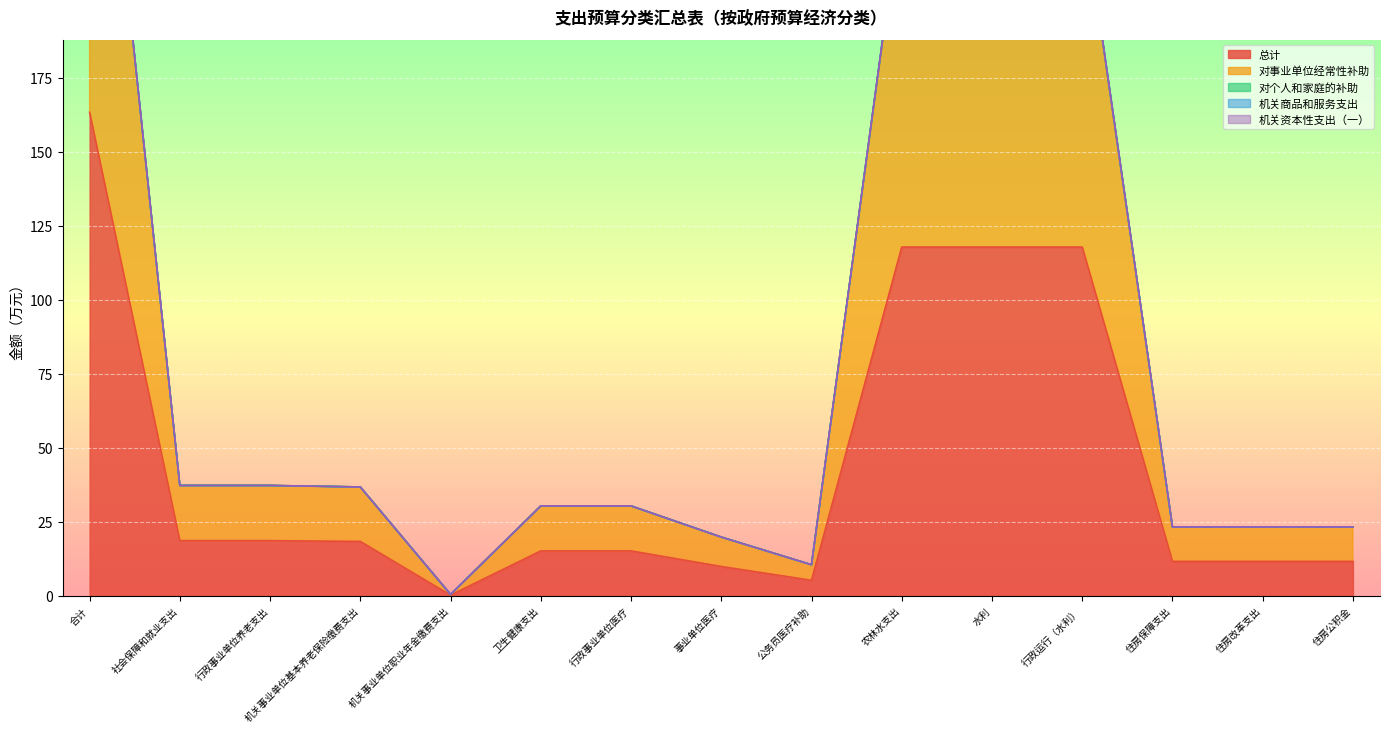

How many categories are shown in the chart?

15